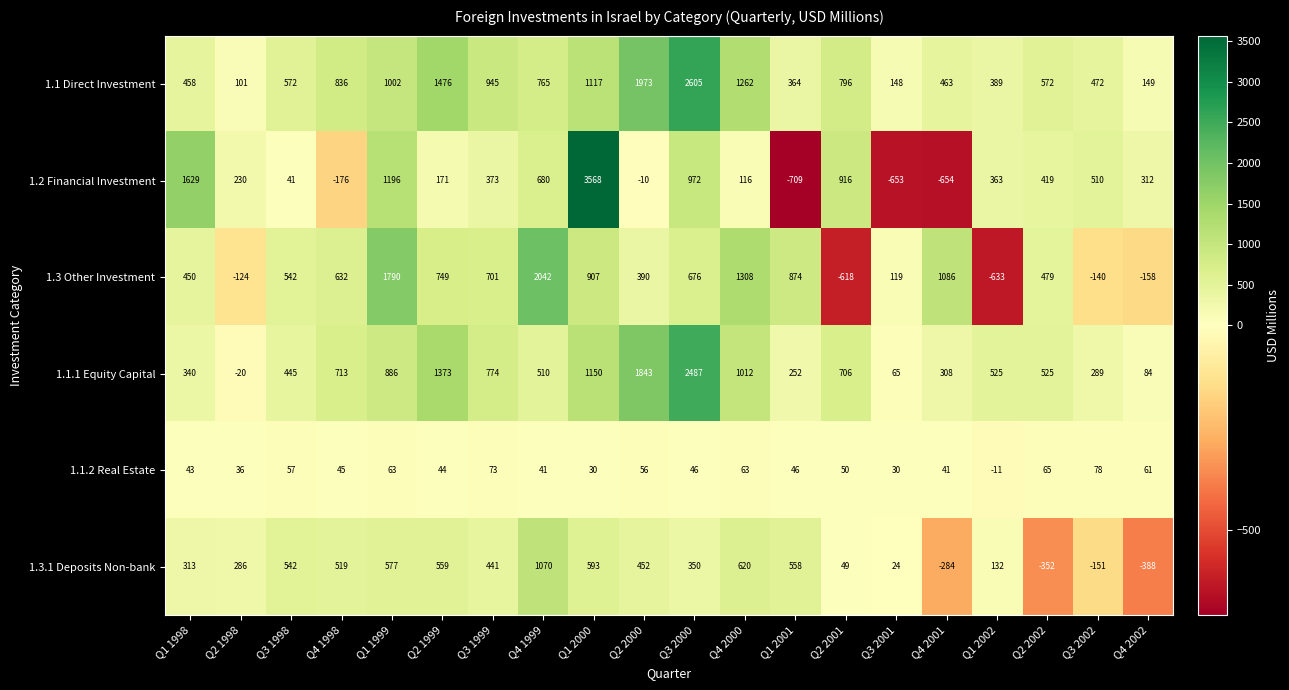

How many series are shown in this chart?

6